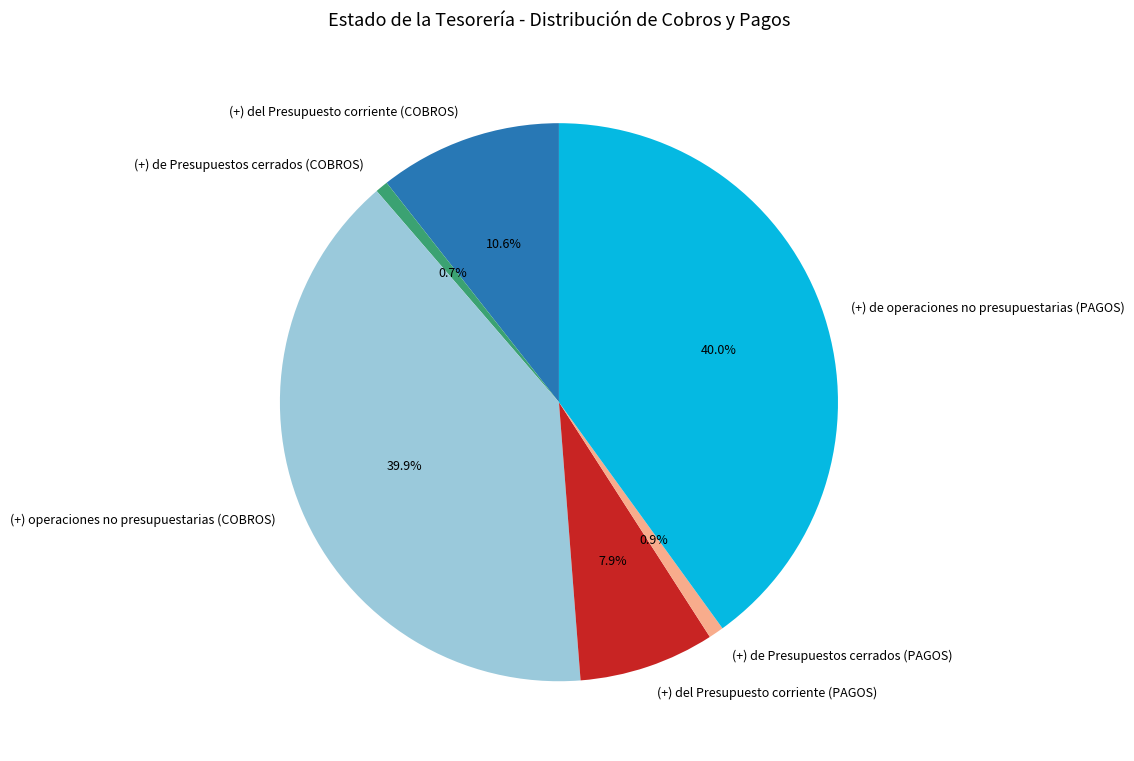

What percentage do (+) operaciones no presupuestarias (COBROS) and (+) del Presupuesto corriente (PAGOS) together represent?

47.8%